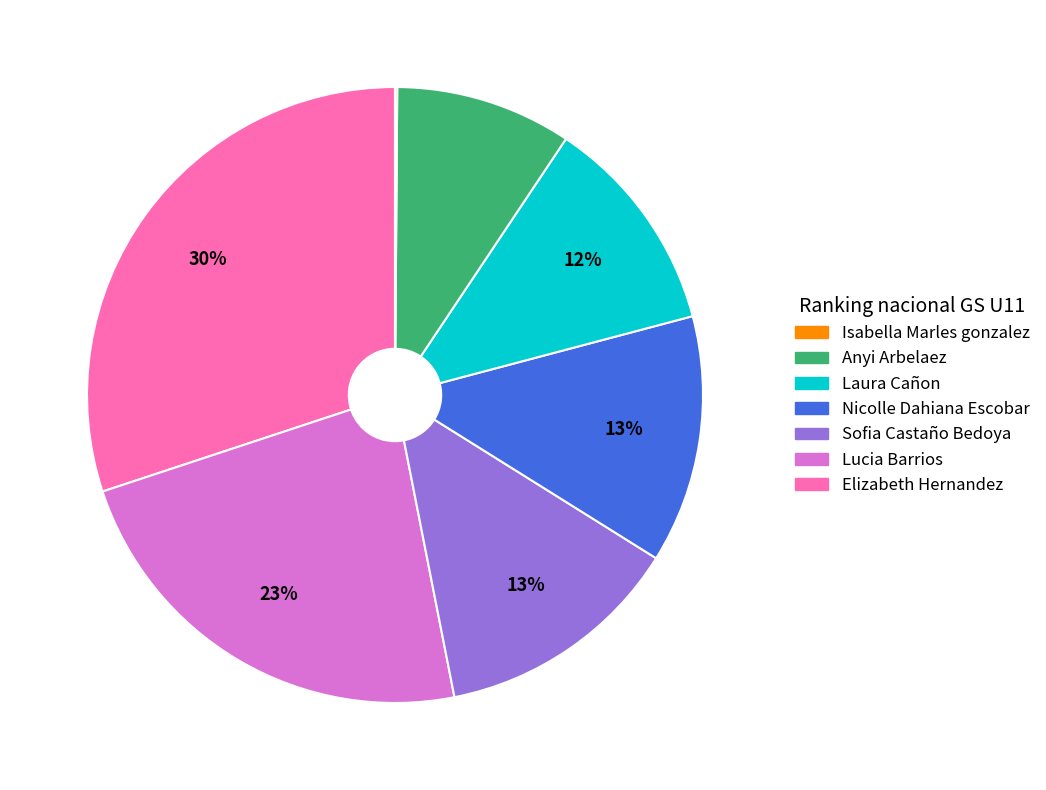

Does any single category account for the majority?

No